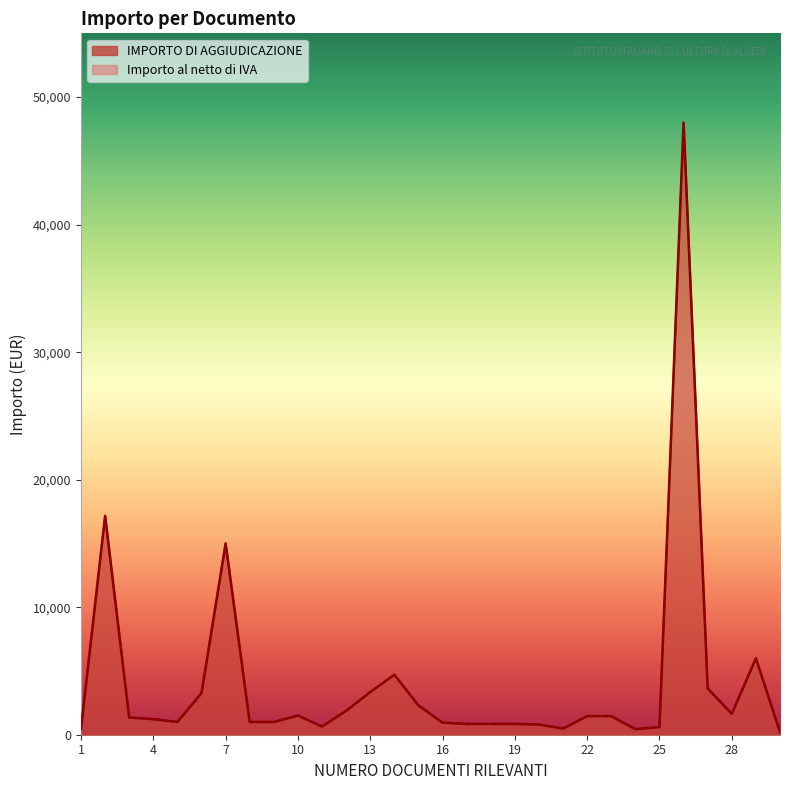

At which label does IMPORTO DI AGGIUDICAZIONE reach its minimum?

30